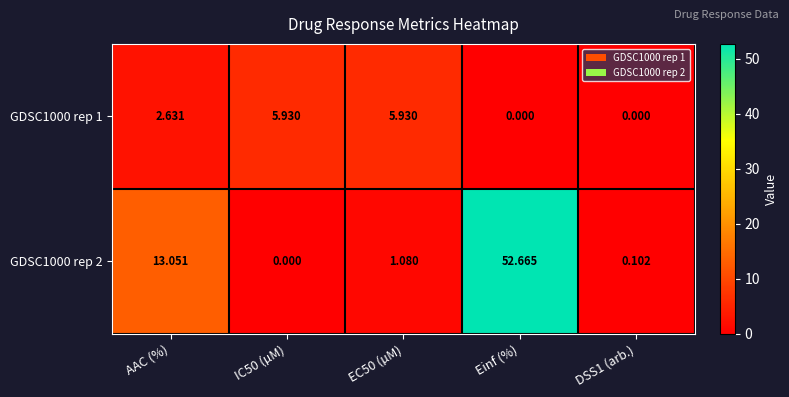

At which label does GDSC1000 rep 2 first exceed 1?

AAC (%)